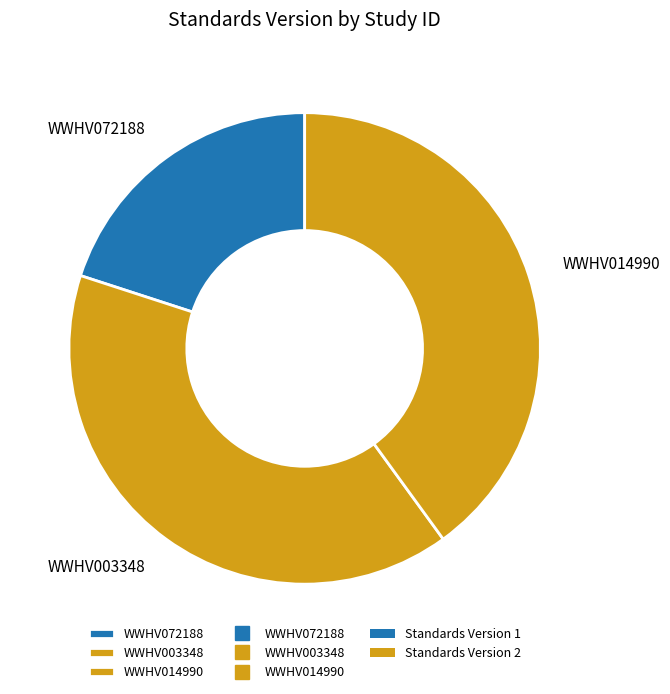

Combined, do WWHV003348 and WWHV014990 account for over 50%?

Yes